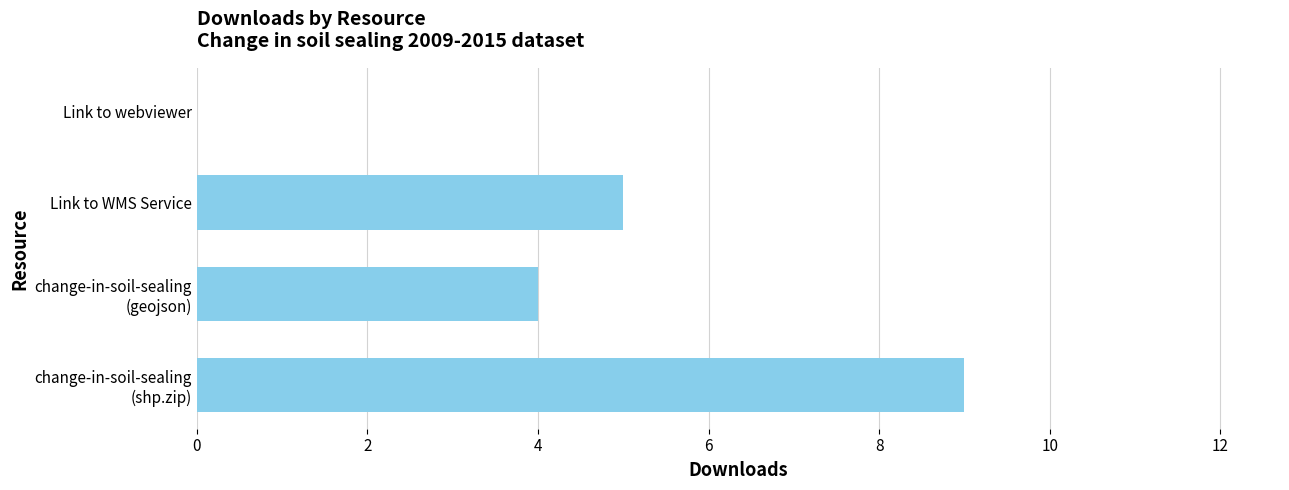

Read the value at Link to WMS Service.

5